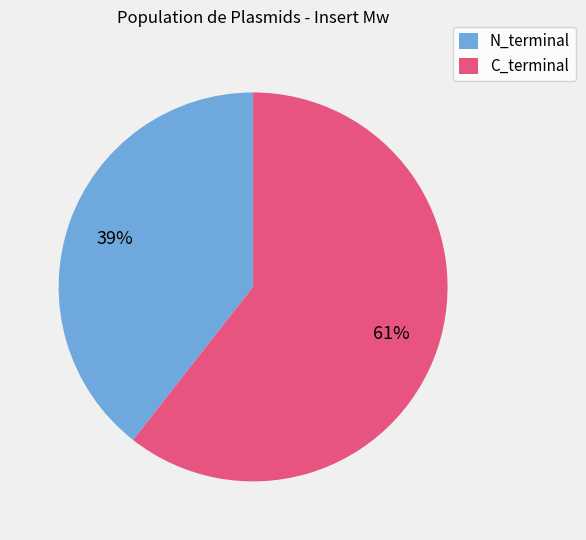

How many segments does this pie chart have?

2